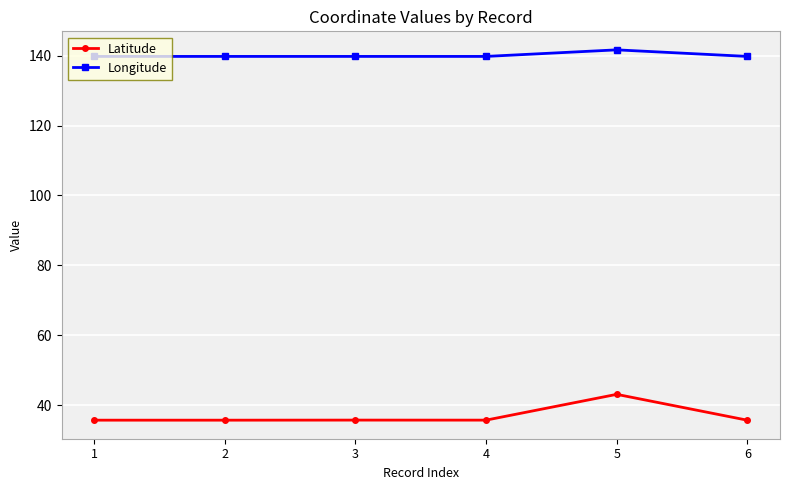

What is the highest value of the Longitude series?

141.7